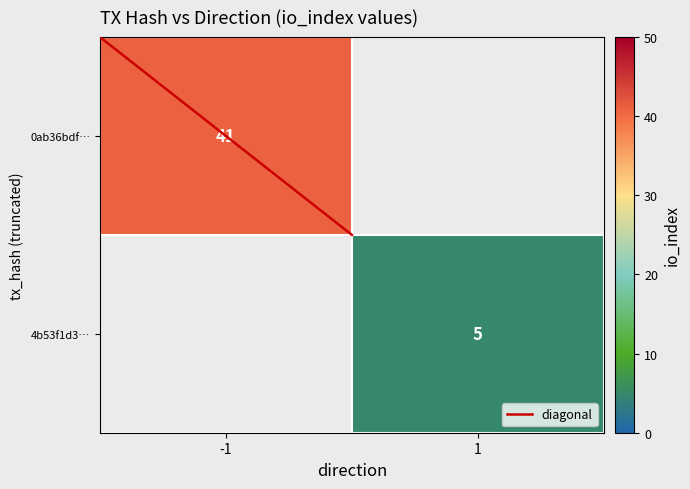

Which series has the largest range (max minus min)?

diagonal